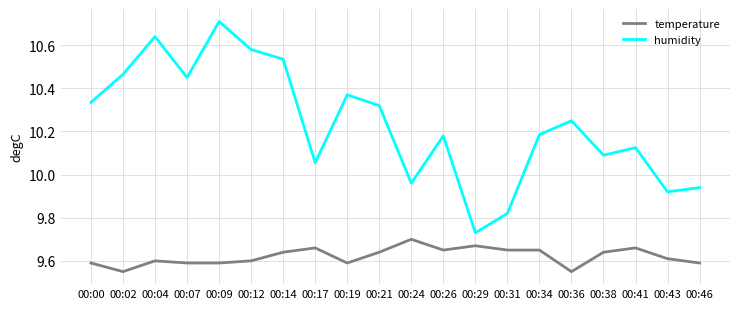

True or false: temperature and humidity cross at least once.

False